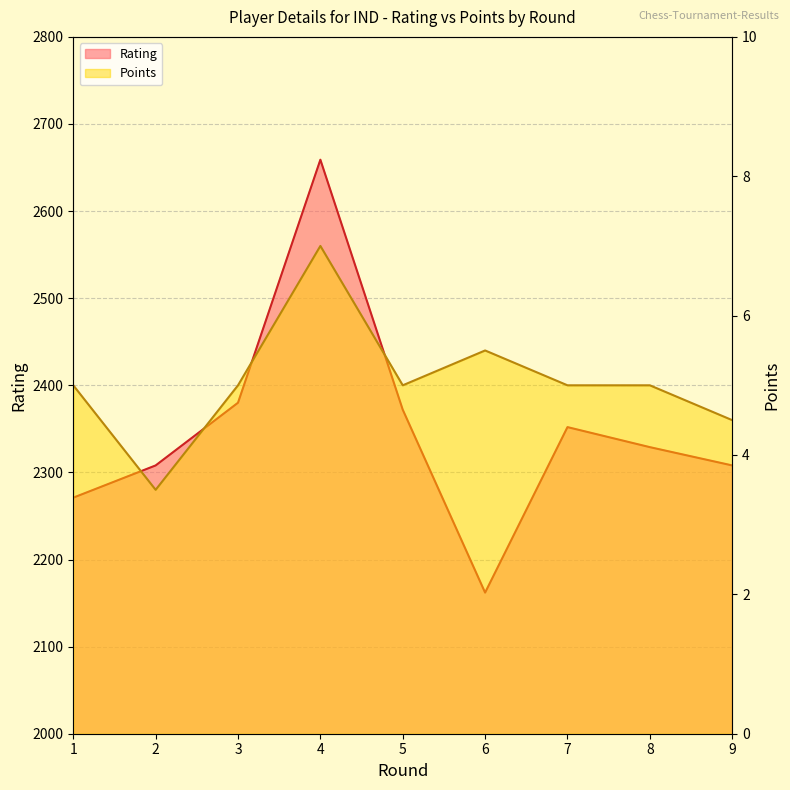

Reading left to right, list all the values displayed in this chart.

Rating: 2271.0	2308.0	2380.0	2659.0	2372.0	2162.0	2352.0	2329.0	2308.0
Points: 5.0	3.5	5.0	7.0	5.0	5.5	5.0	5.0	4.5